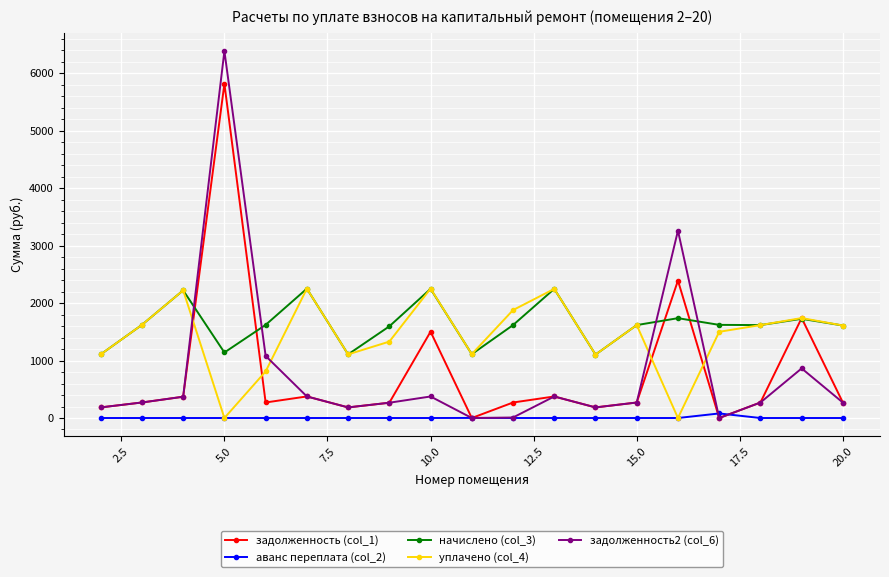

Which series has the widest spread of values?

задолженность2 (col_6)